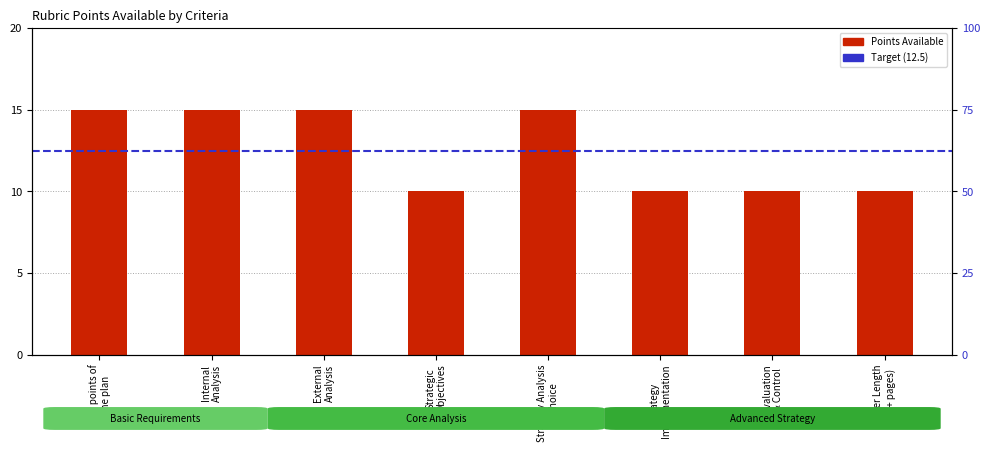

Where is the data nearest to the value 12?

Strategic
Objectives